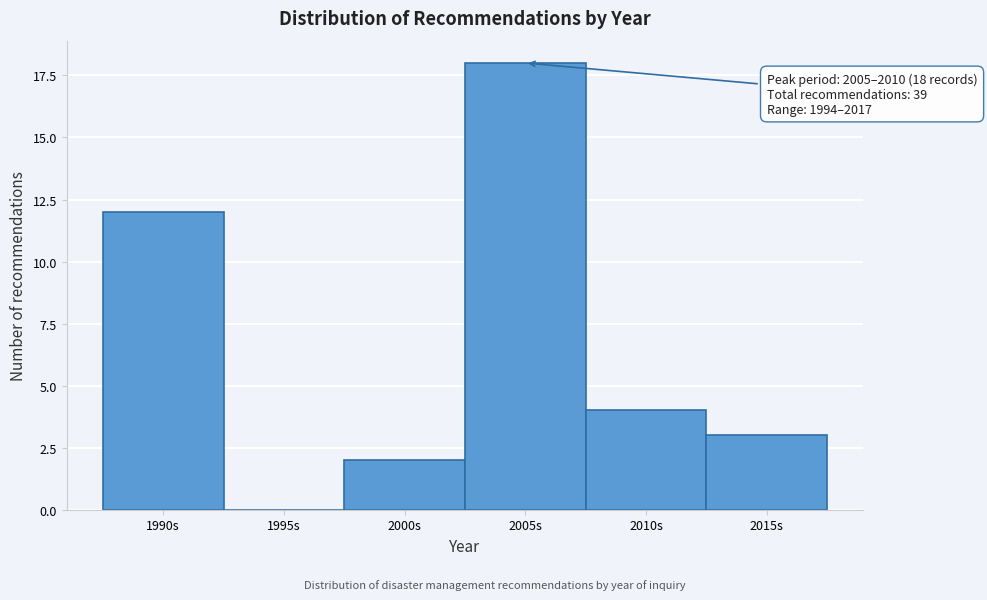

Reading left to right, what are all the values shown in this chart?

1990s=12	1995s=0	2000s=2	2005s=18	2010s=4	2015s=3